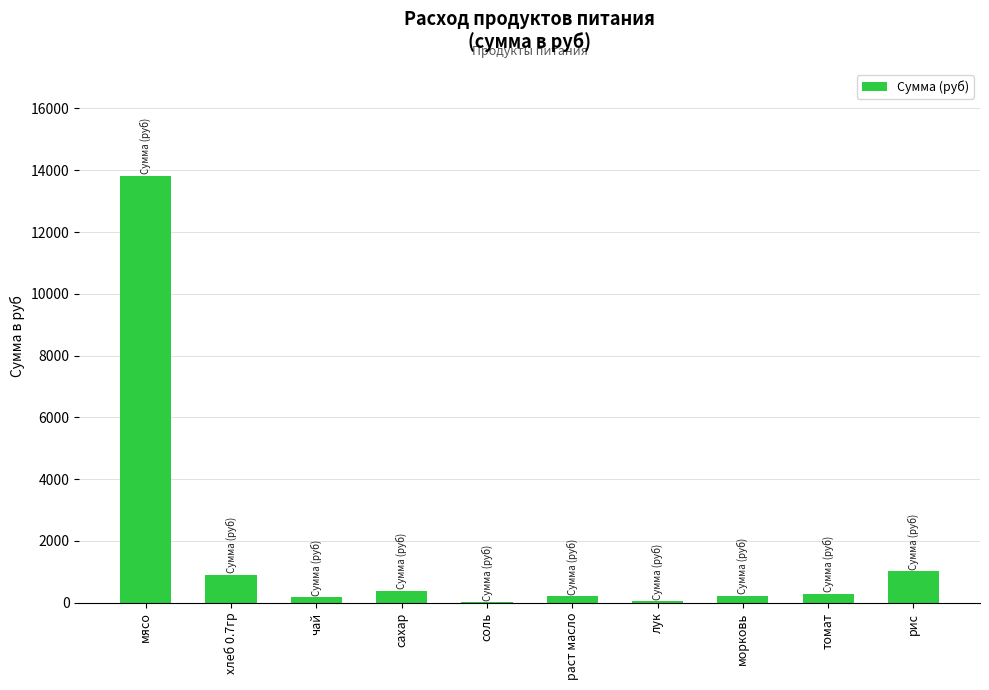

What is the change in value from сахар to рис?

+617.5